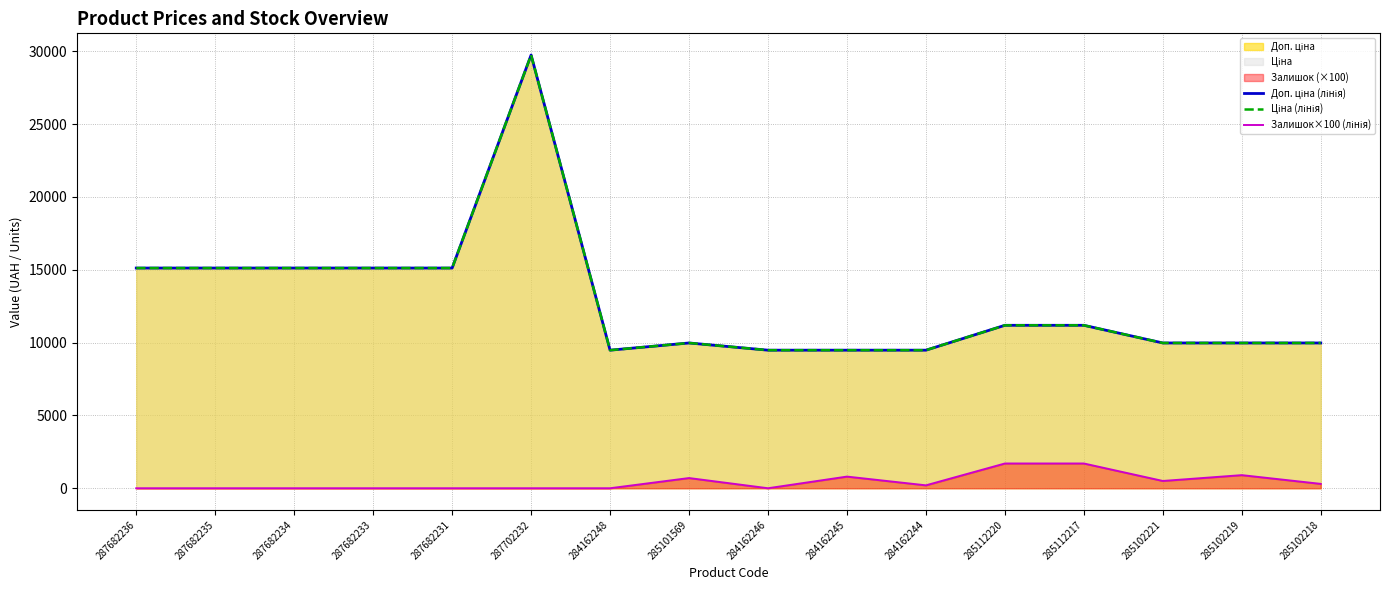

Is it true that Ціна (лінія) equals 9975.0 at 285101569?

True